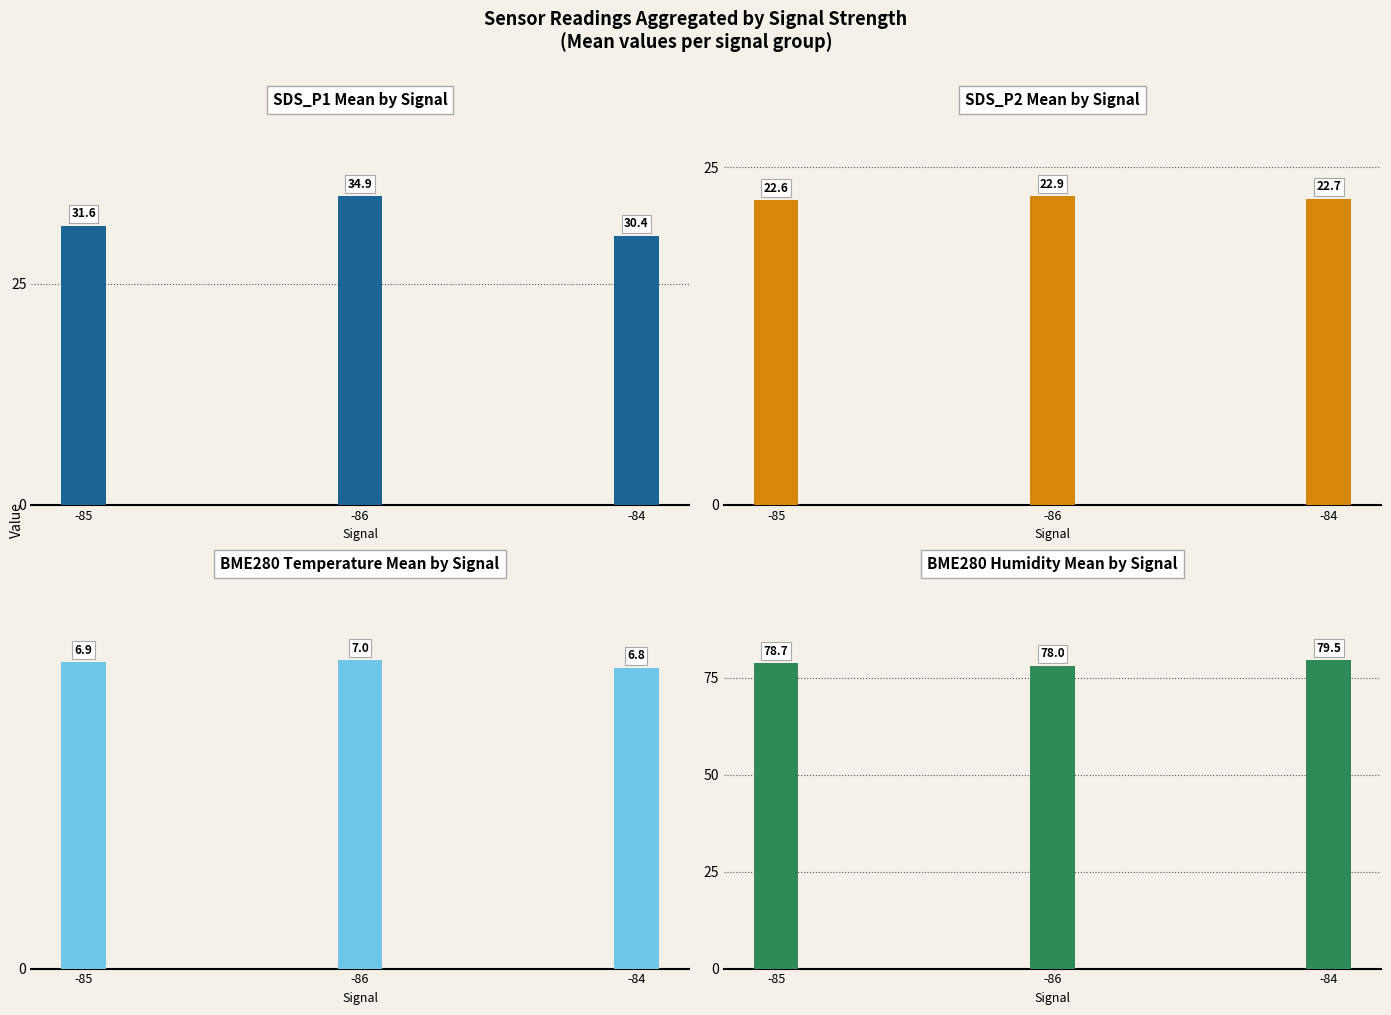

Which series has the largest range (max minus min)?

SDS_P1